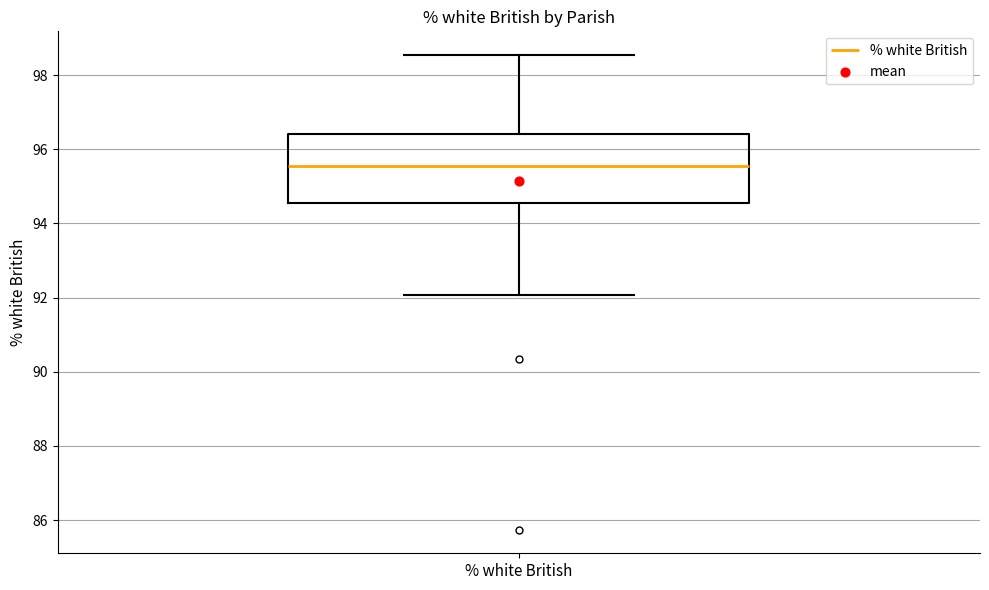

Transcribe this box plot: give where the median line is, the range the box spans, and where the two whiskers end, as read against the y-axis. The values are not printed on the chart, so give them approximately, as read against the axis.

median 95.6, box 94.6 to 96.4, whiskers 92.0 to 98.6